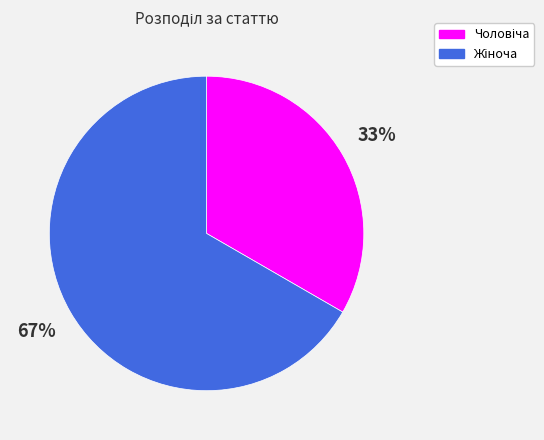

Does any single category account for the majority?

Yes